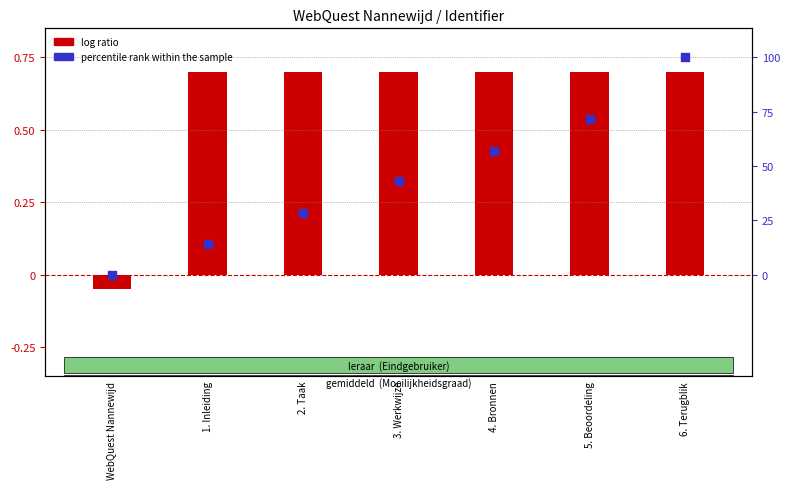

What are all the series names shown in the legend?

log ratio, percentile rank within the sample